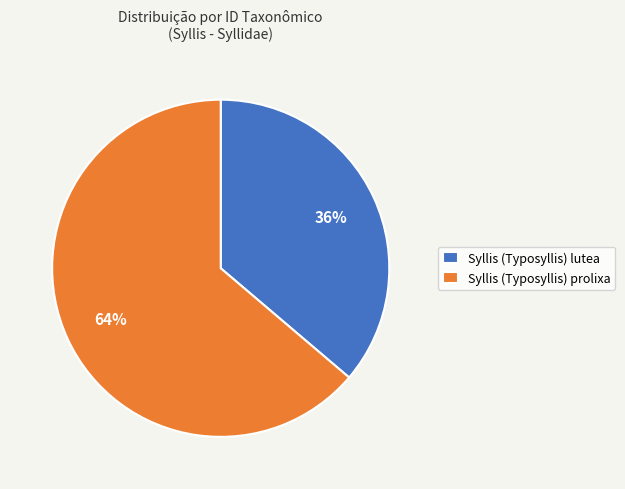

The Syllis (Typosyllis) lutea slice represents 36% of the pie. True or false?

True